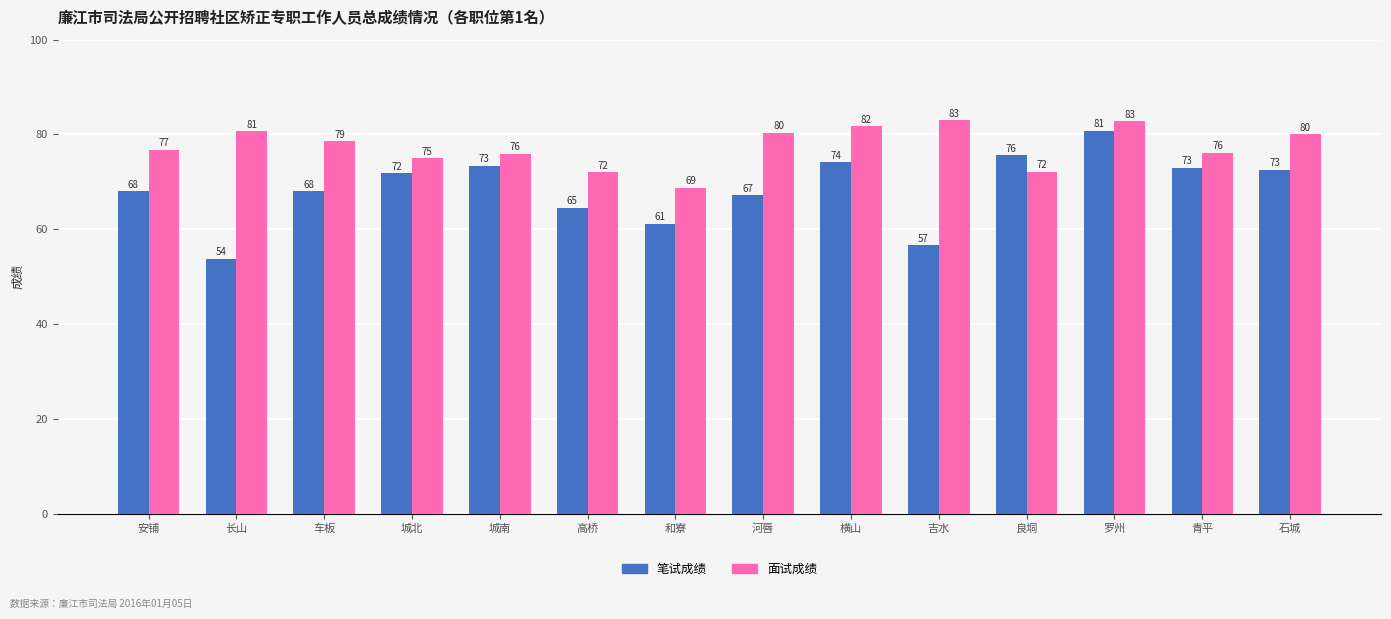

What position from the left is 罗州?

12